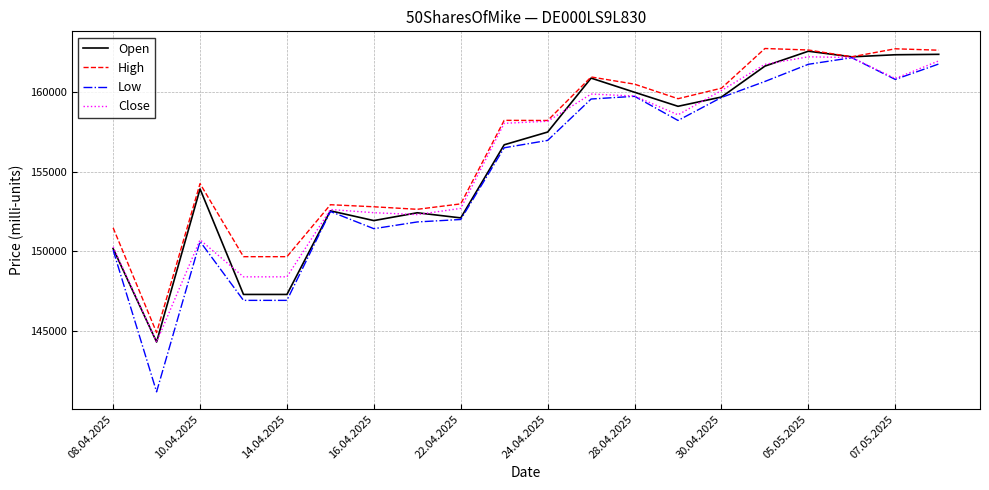

What is the highest value of the Open series?

162583